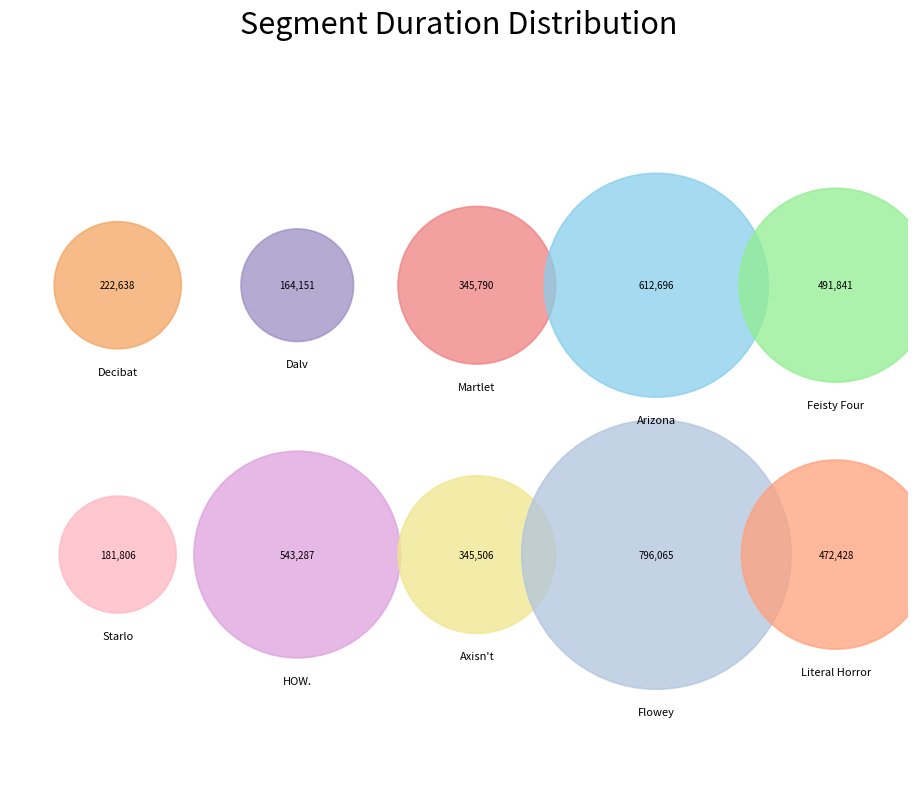

To the nearest percent, what is the average slice percentage?

10%